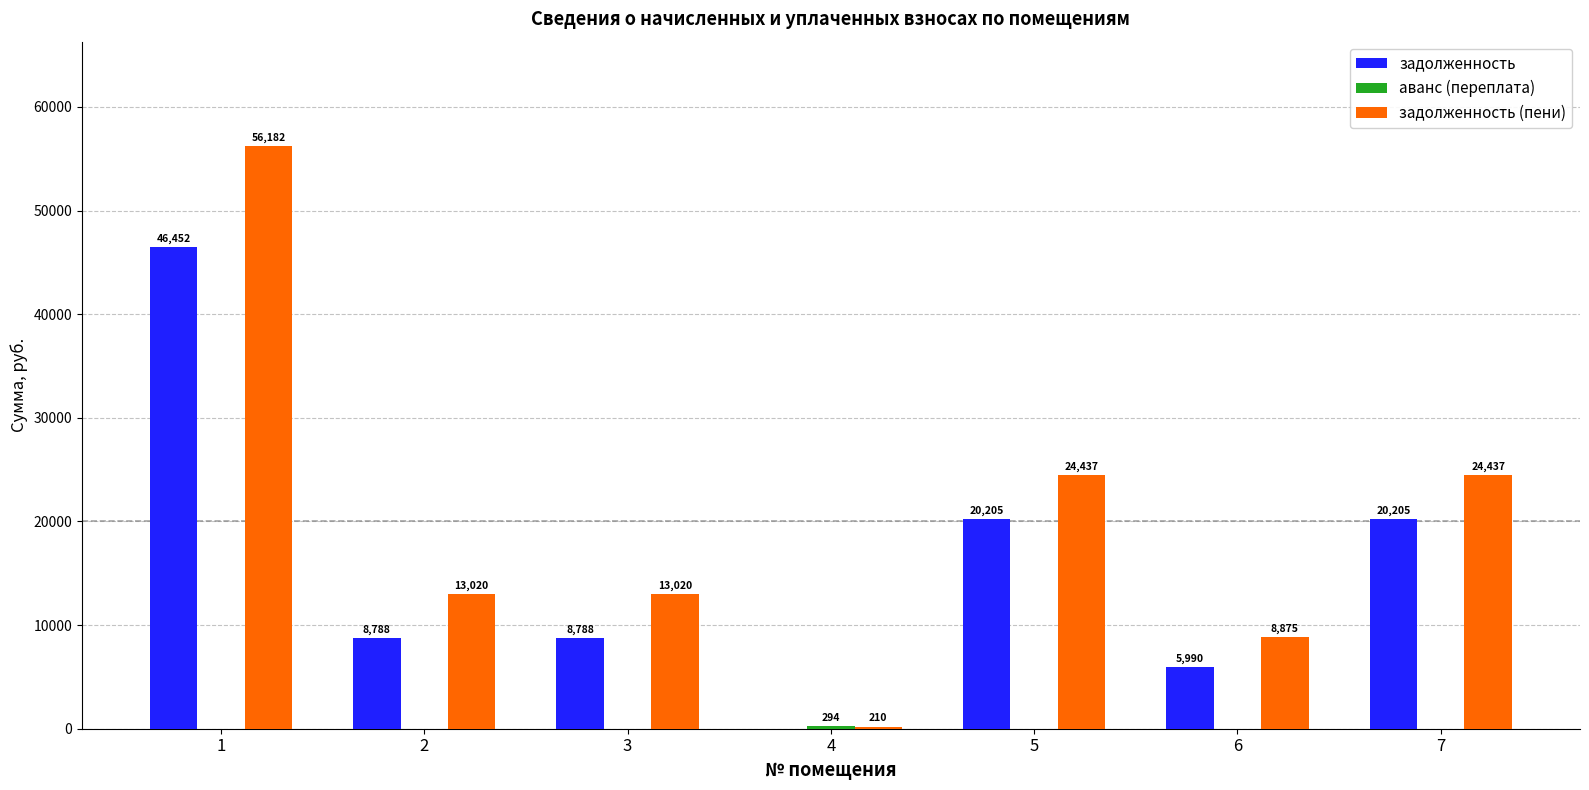

Are the bars grouped side by side (vs. stacked)?

Yes